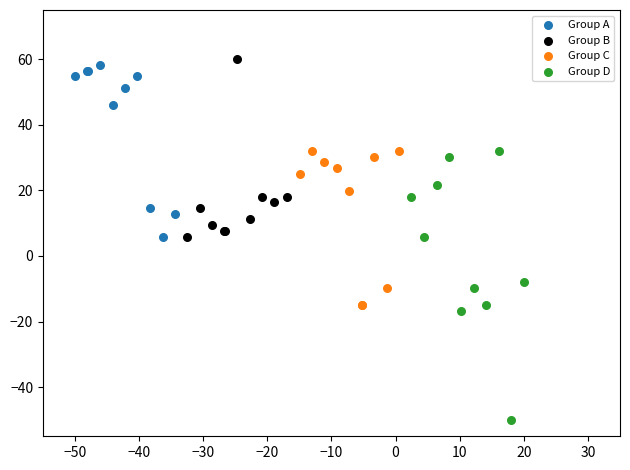

What are all the series names shown in the legend?

Group A, Group B, Group C, Group D